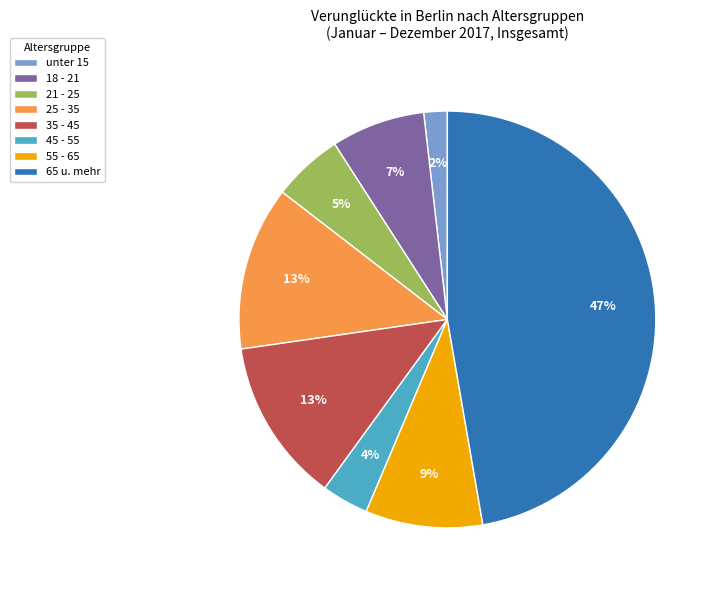

Do 35 - 45 and 65 u. mehr together represent more than half of the pie?

Yes